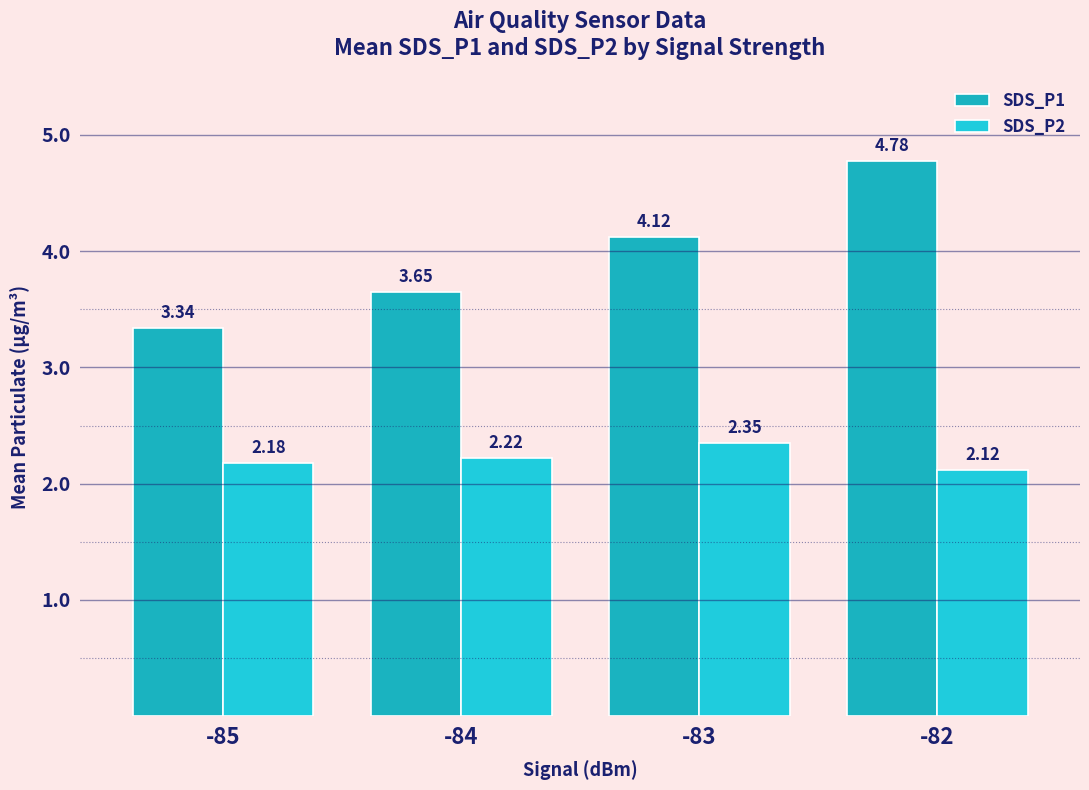

The value of SDS_P2 at -84 is 0.8. True or false?

False